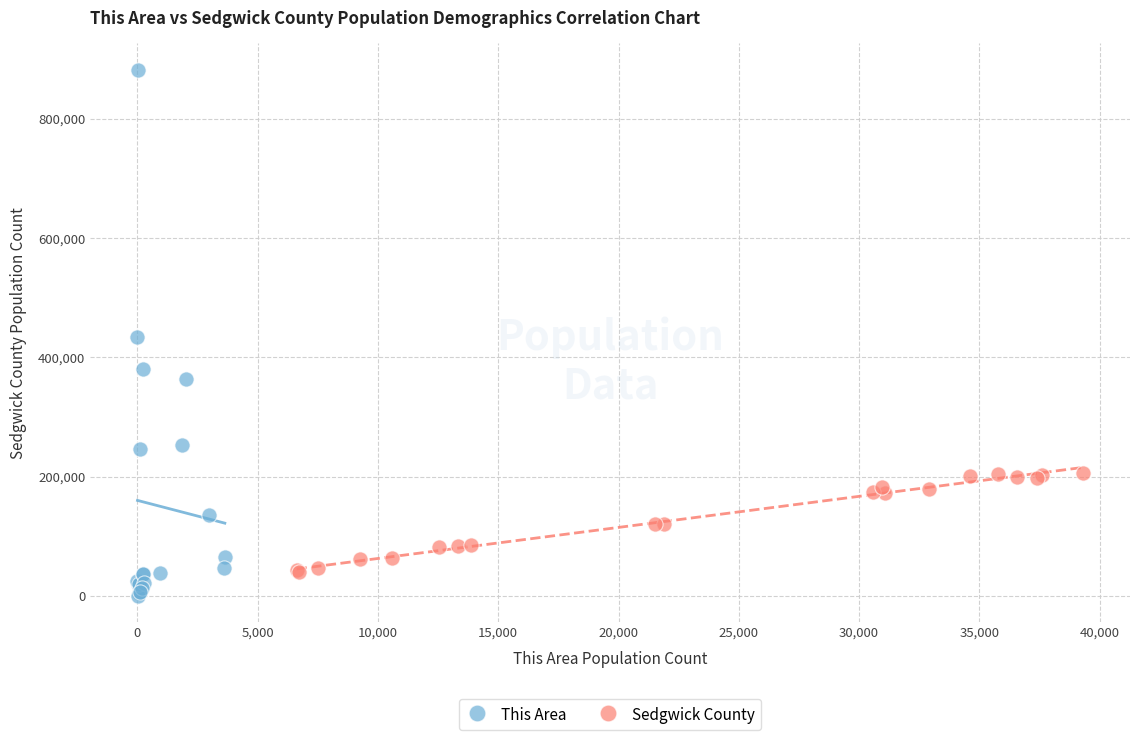

Which series has the widest spread of Y values?

This Area